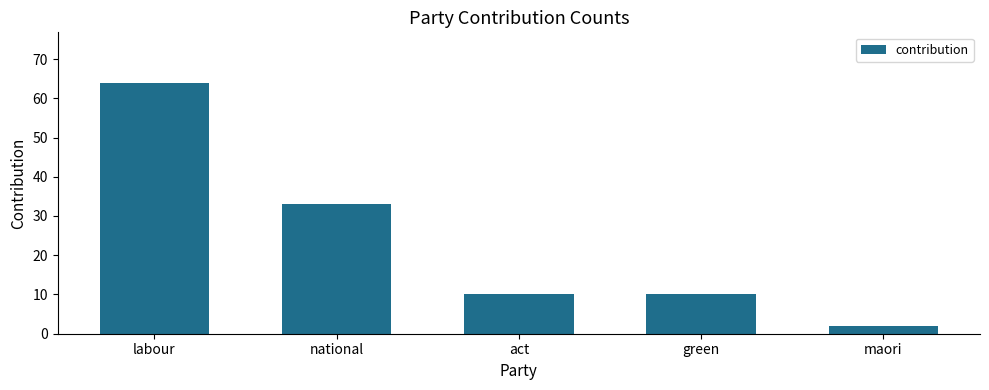

Are the bars grouped side by side (vs. stacked)?

No